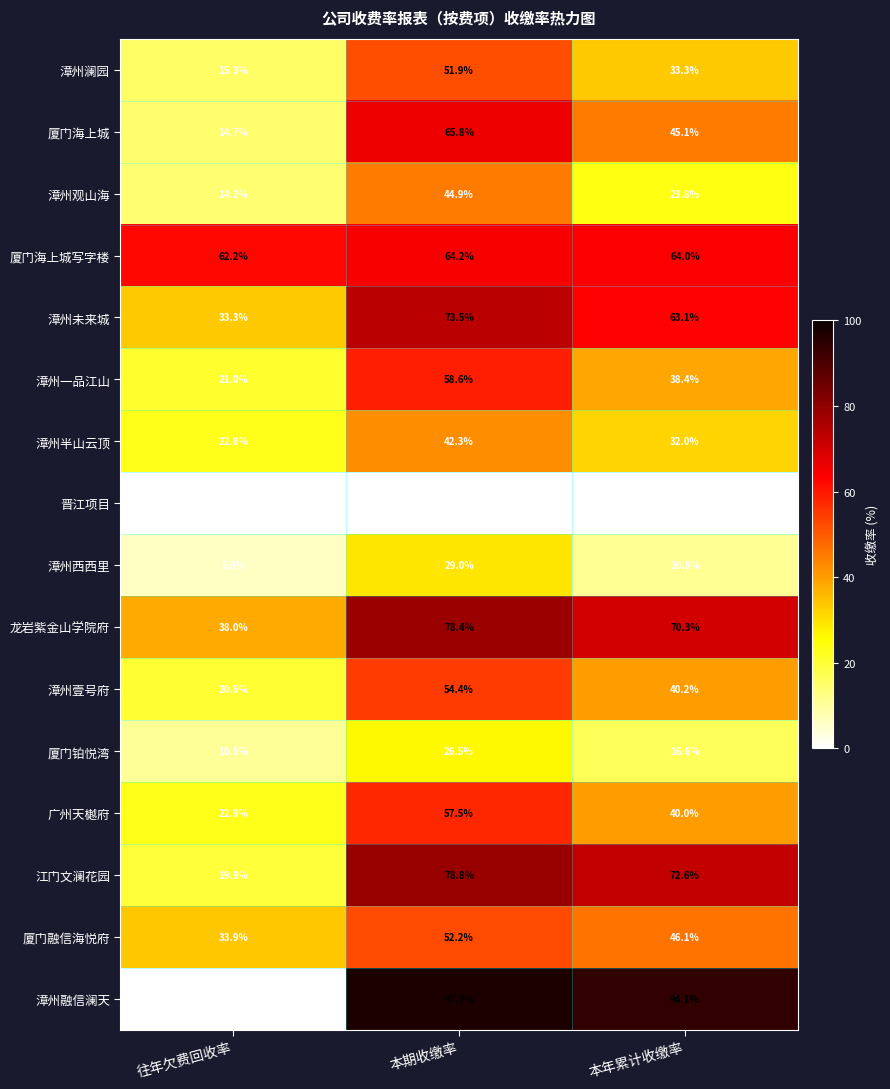

What is the average value of the 厦门融信海悦府 series?

44.1